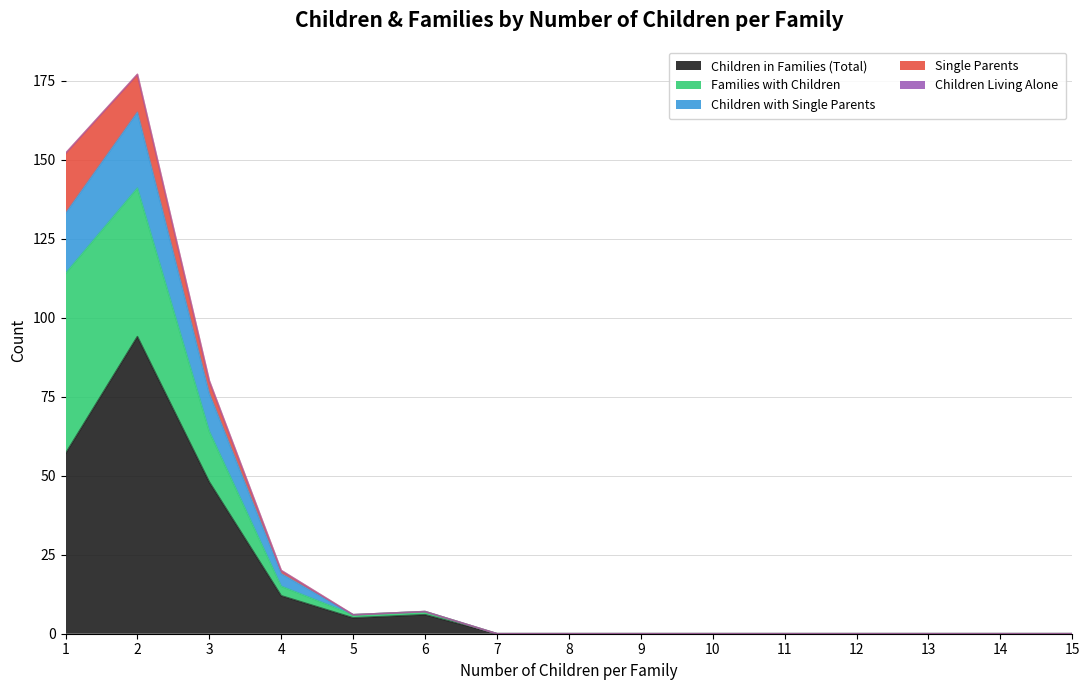

At 2, list the series in order from smallest to largest.

alleinlebende_kinder, davon_alleinerziehende, davon_bei_alleinerziehenden, familien_mit_kindern, kinder_in_familien_insgesamt